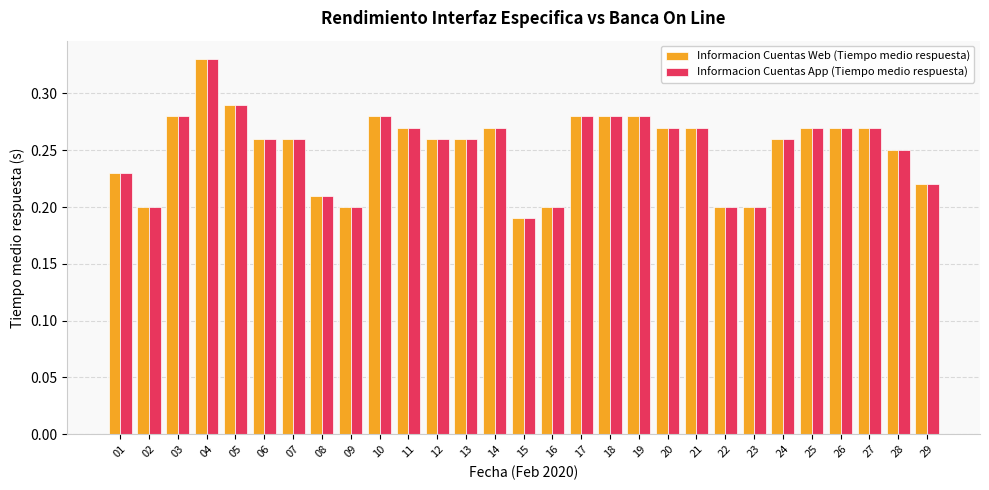

Which category has the highest value in the Informacion Cuentas App (Tiempo medio respuesta) series?

04